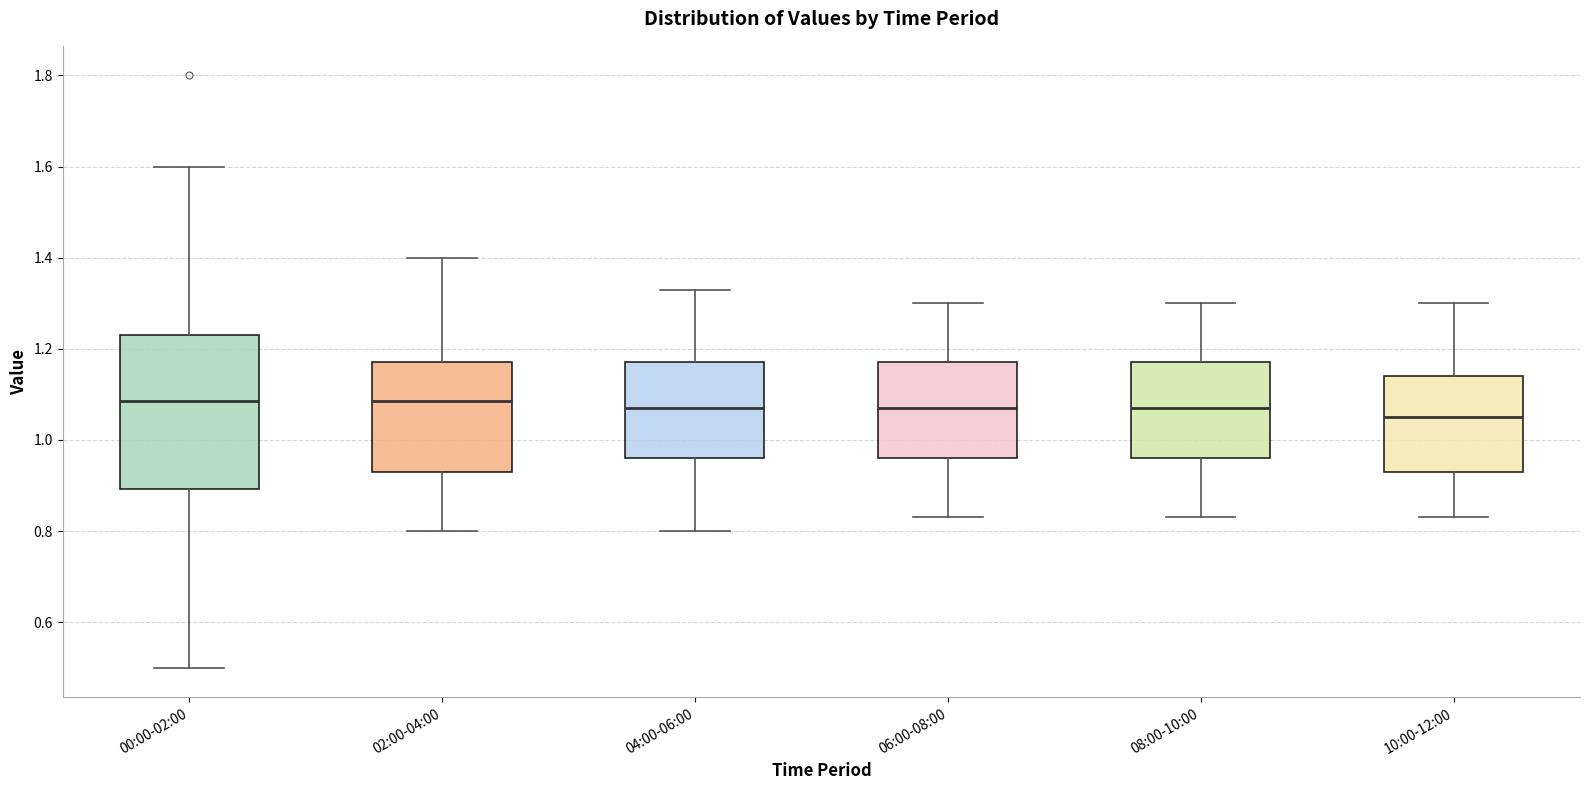

Reading left to right, transcribe this box plot: for each box, give where its median line is, the range the box spans, and where its two whiskers end, as read against the y-axis. The values are not printed on the chart, so give them approximately, as read against the axis.

00:00-02:00: median 1.08, box 0.90 to 1.24, whiskers 0.50 to 1.60
02:00-04:00: median 1.08, box 0.94 to 1.18, whiskers 0.80 to 1.40
04:00-06:00: median 1.08, box 0.96 to 1.18, whiskers 0.80 to 1.34
06:00-08:00: median 1.08, box 0.96 to 1.18, whiskers 0.84 to 1.30
08:00-10:00: median 1.08, box 0.96 to 1.18, whiskers 0.84 to 1.30
10:00-12:00: median 1.06, box 0.94 to 1.14, whiskers 0.84 to 1.30